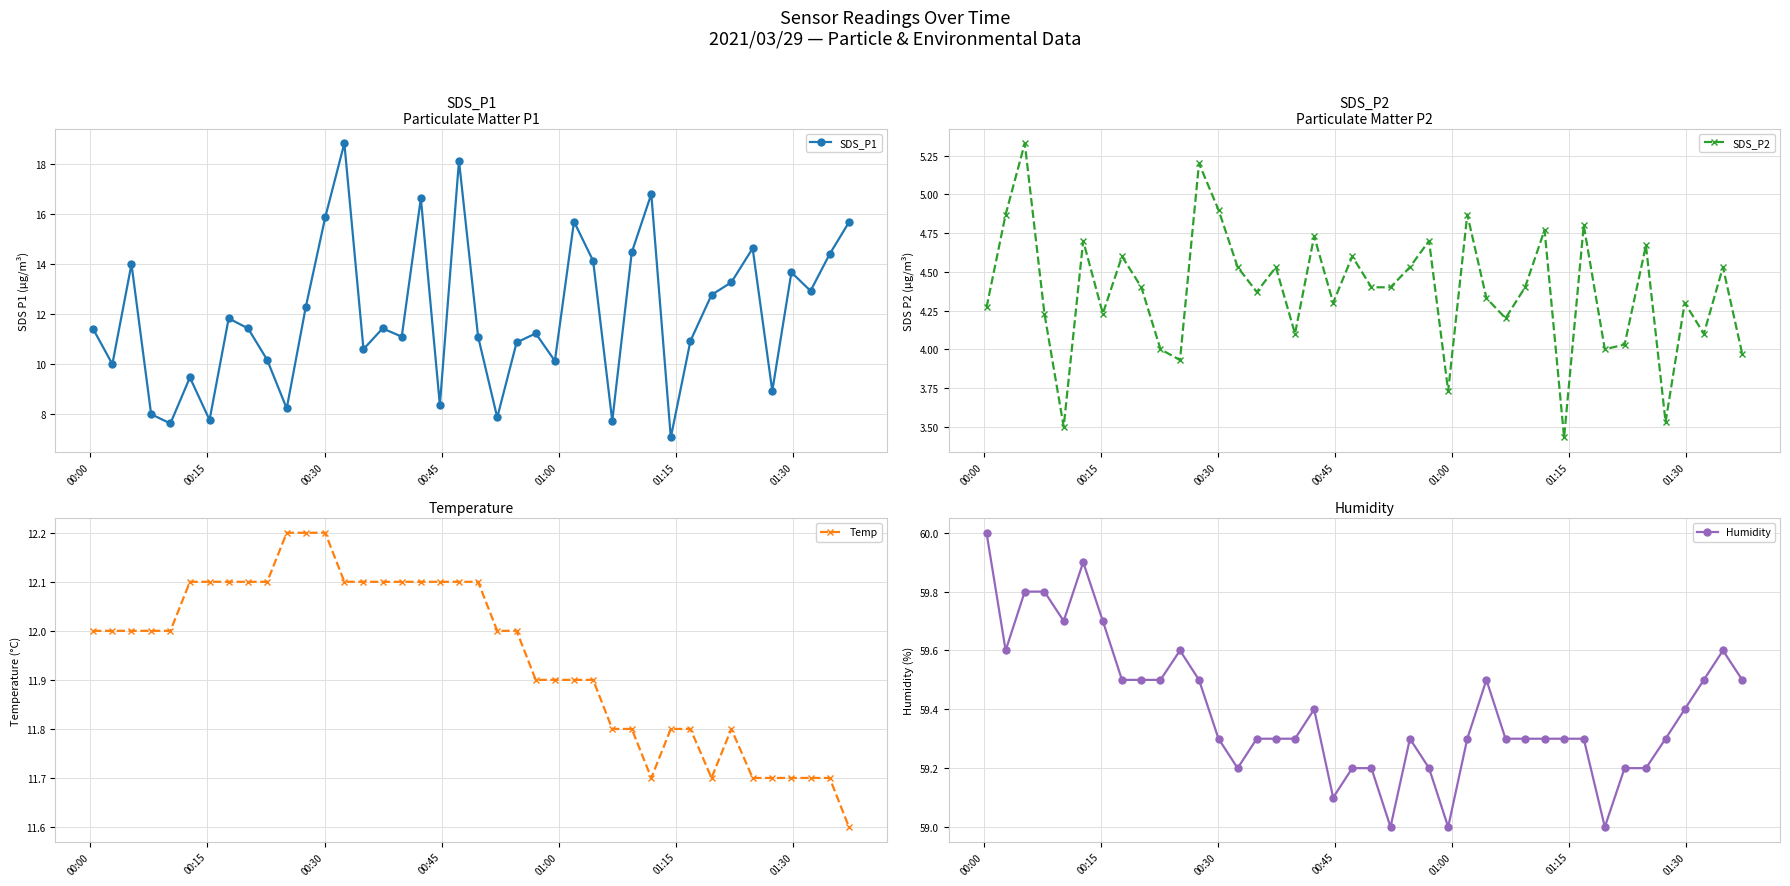

What is the value of the Temp point at the 3rd from the left?

12.0